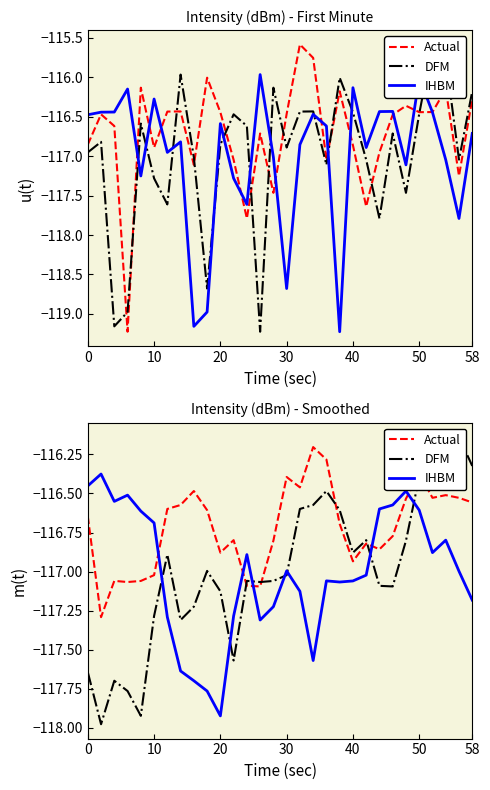

How many interior local valleys does the DFM series have?

8